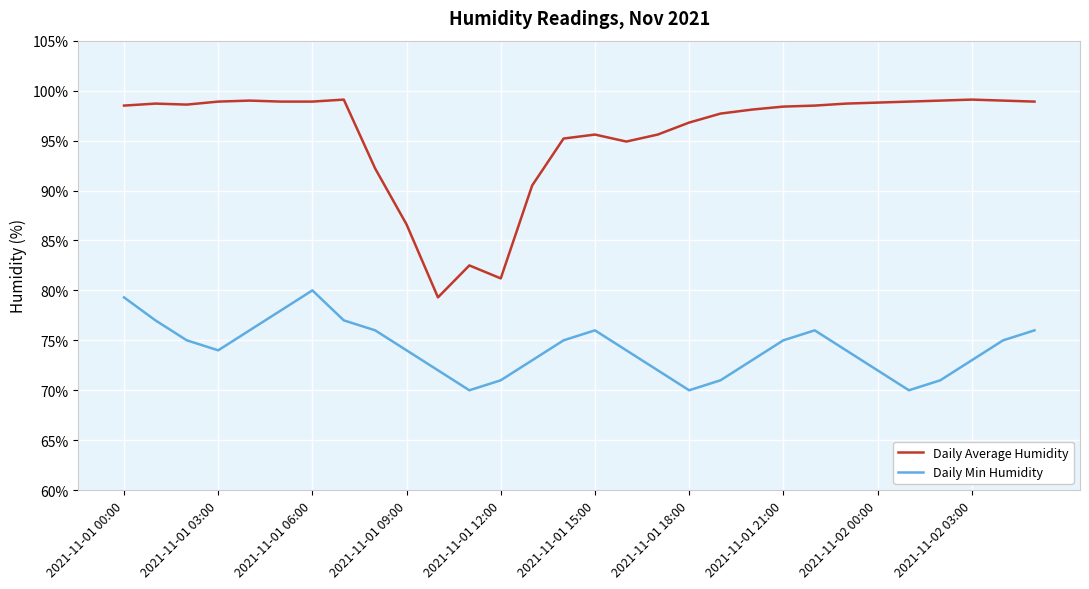

Which series has the largest range (max minus min)?

Daily Average Humidity